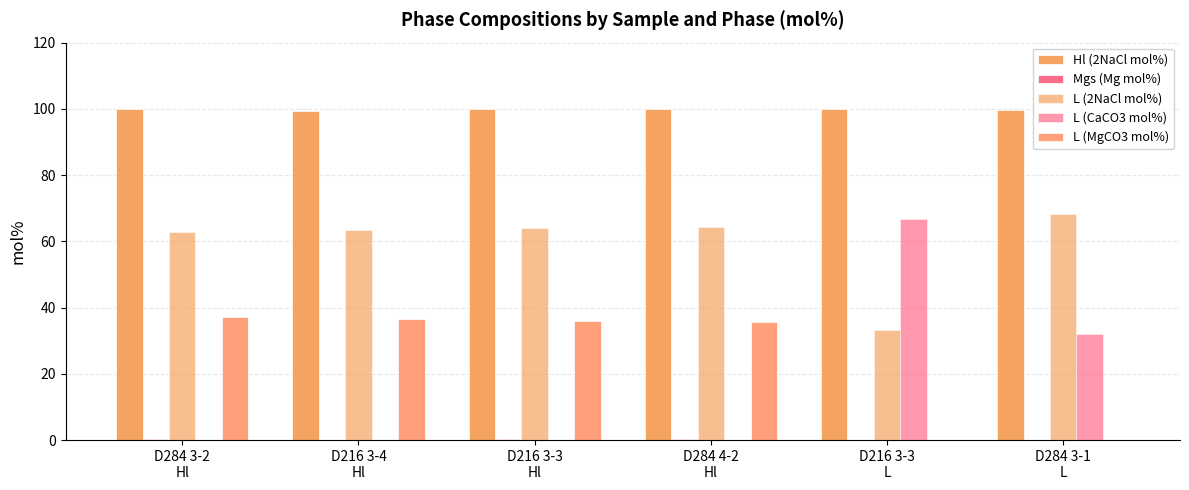

Reading left to right, transcribe all the data shown in this chart.

Hl (2NaCl mol%): 100.0	99.5	100.0	100.0	100.0	99.8
Mgs (Mg mol%): 0.2	0.0	0.2	0.4	0.0	0.0
L (2NaCl mol%): 62.9	63.6	64.0	64.5	33.3	68.1
L (CaCO3 mol%): 0.0	0.0	0.0	0.0	66.7	31.9
L (MgCO3 mol%): 37.1	36.4	36.0	35.5	0.0	0.0